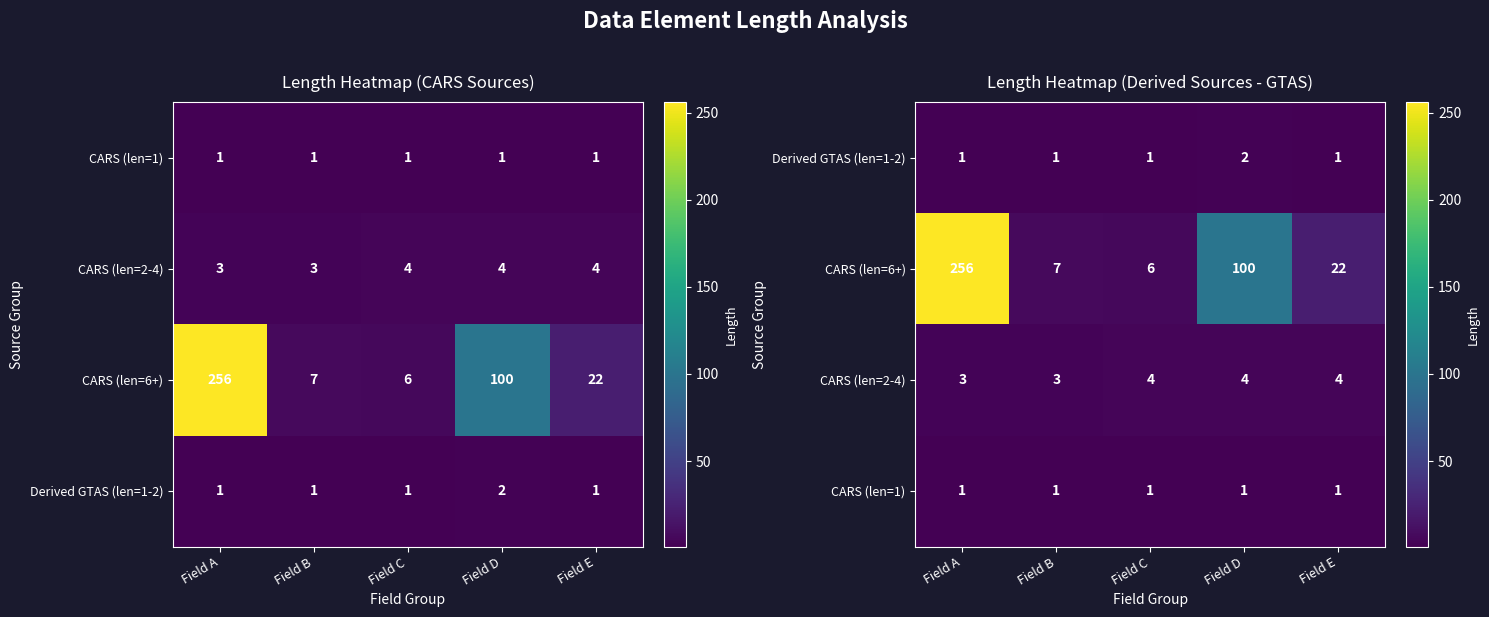

What is the spread (max minus min) of values at Field C?

5